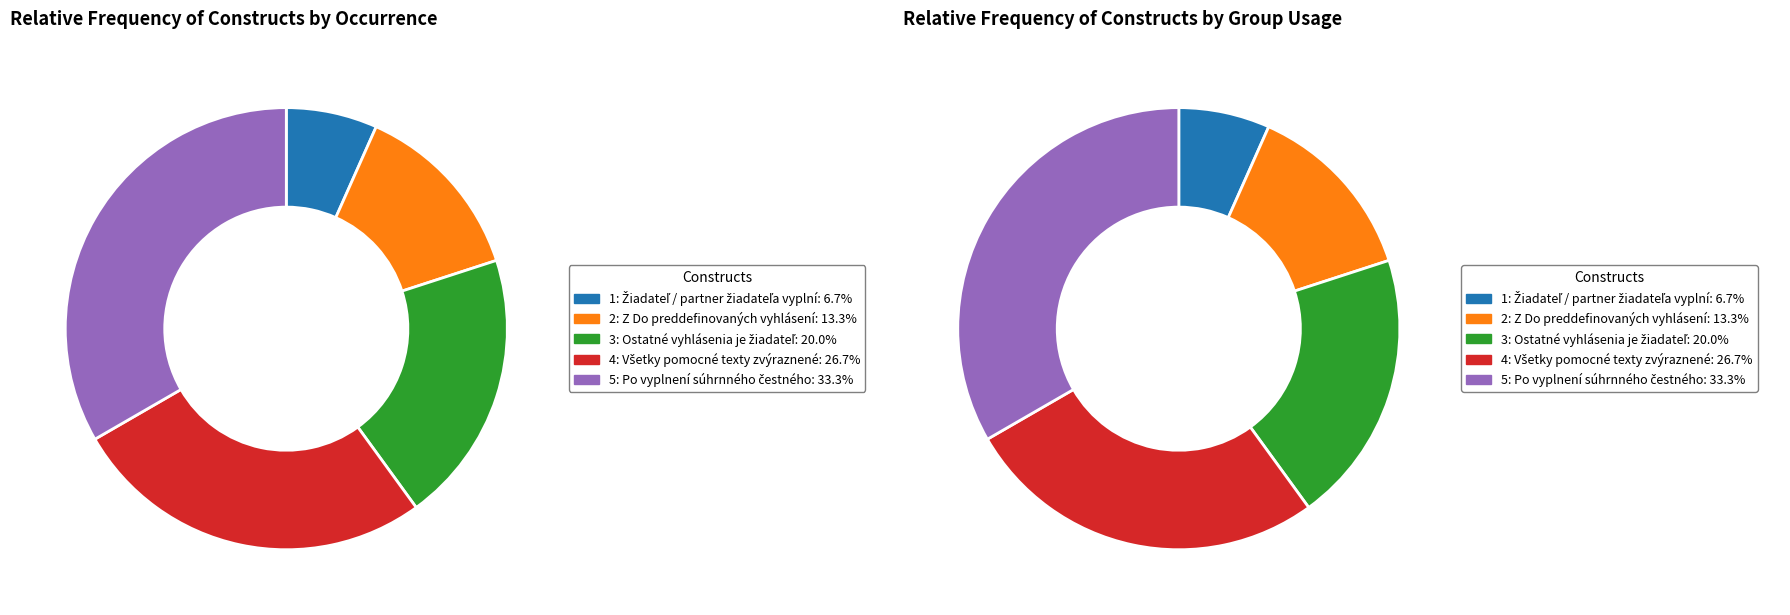

To the nearest percent, what is the average slice percentage?

20%